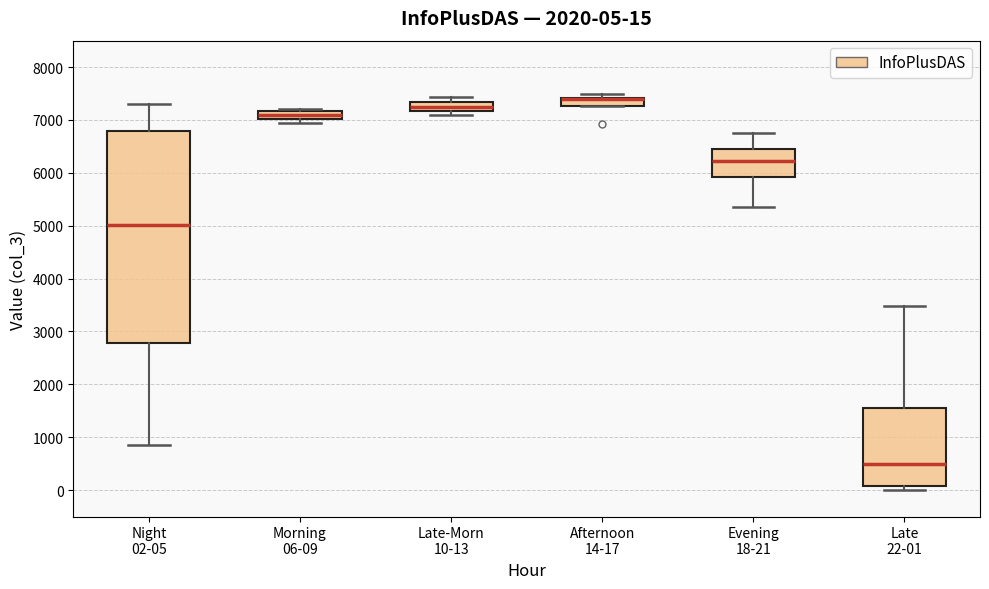

Which box is the tallest, from its lower edge to its upper edge?

Night 02-05